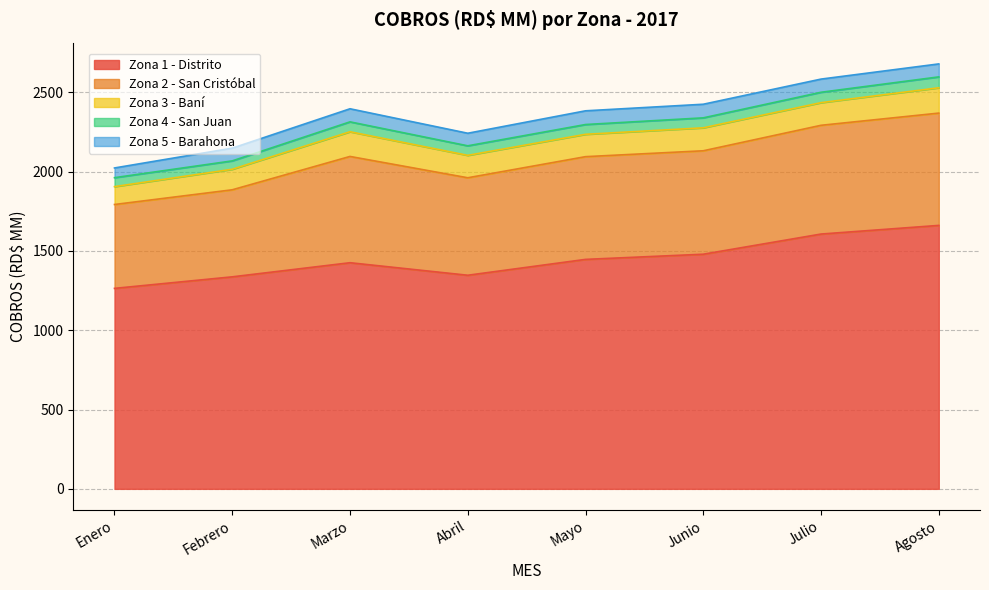

Which category has the highest value in the Zona 2 - San Cristóbal series?

Agosto